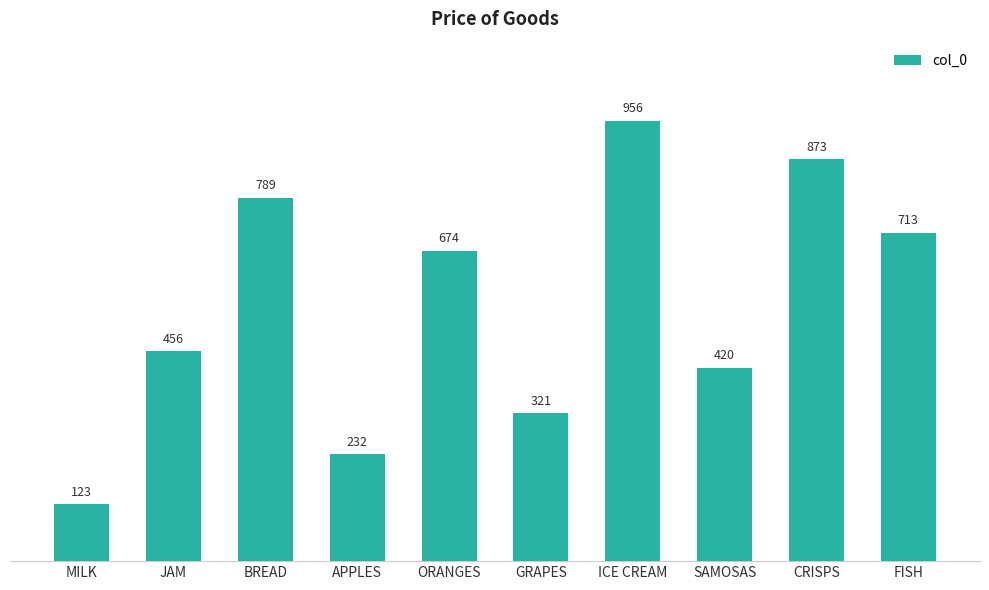

Between FISH and GRAPES, which is larger?

FISH